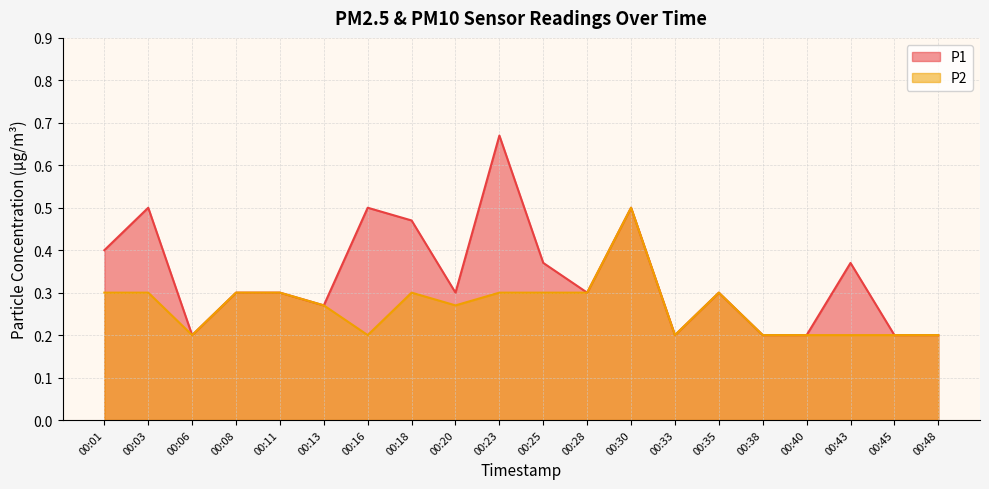

What is the total value across all series at 00:16?

0.7